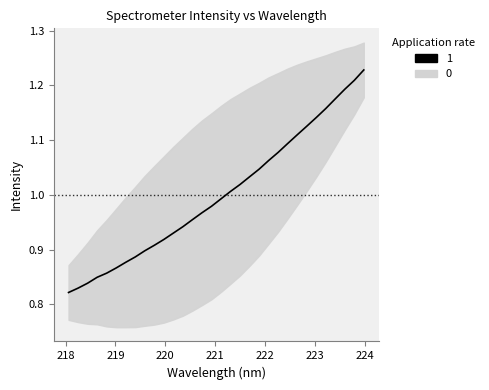

What is the difference between the maximum and minimum values?

0.4